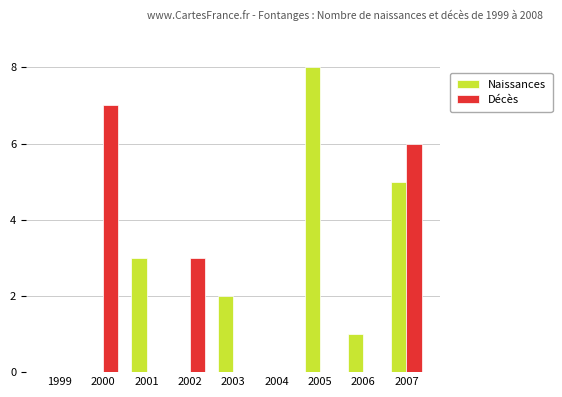

Is the value of Naissances at 2001 greater than the value of Décès at 1999?

Yes